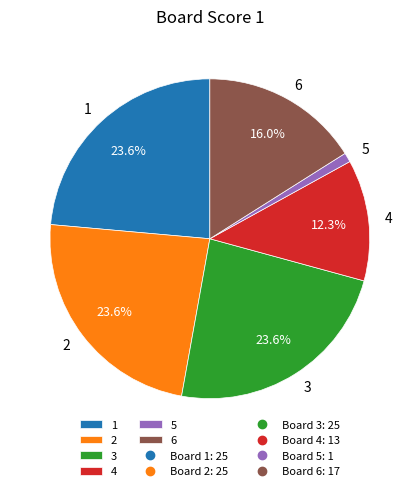

To the nearest percent, what is the difference between the largest and smallest slice percentages?

23%